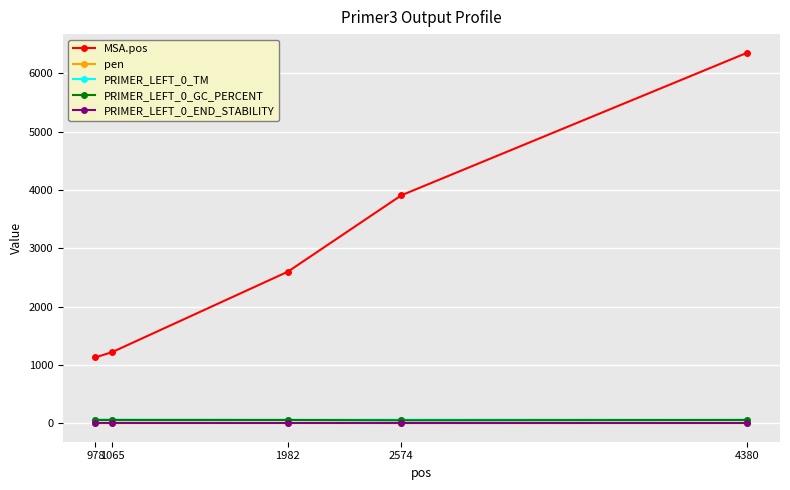

At which category is the sum across all series the highest?

4380